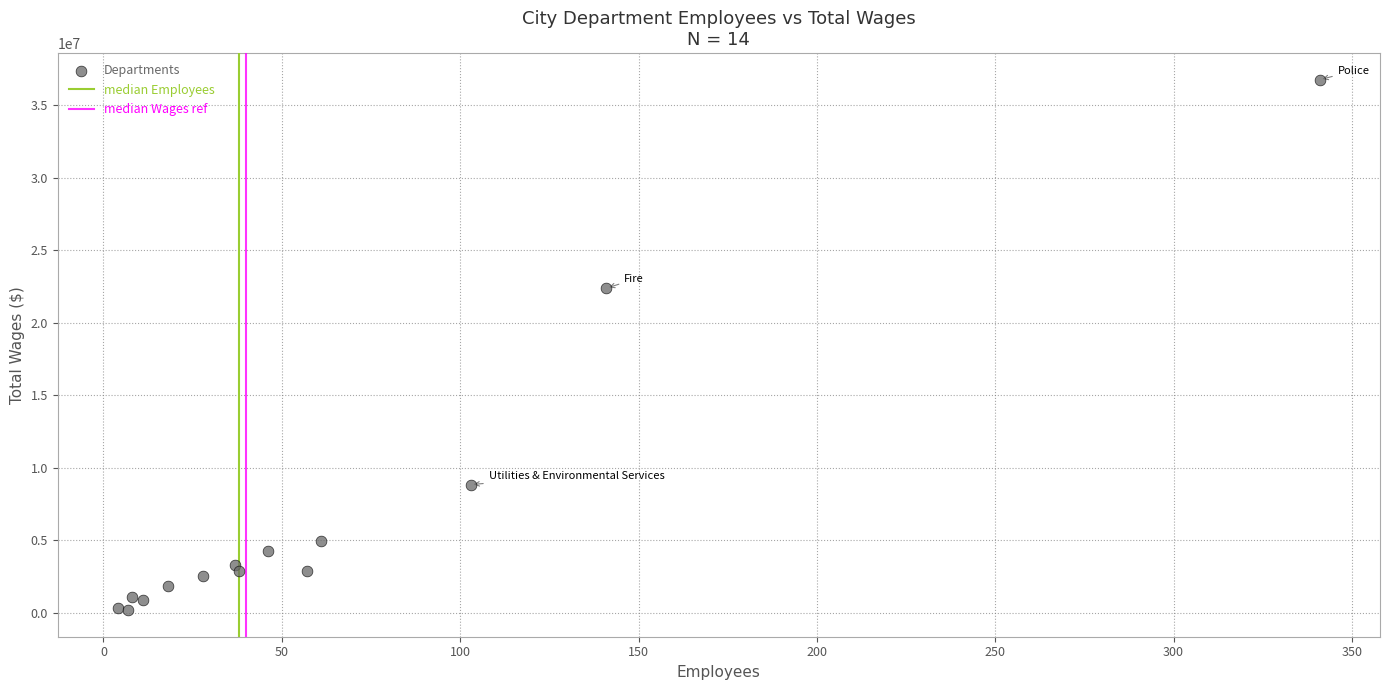

What Y value in the scatter plot is closest to 18468791?

22379272